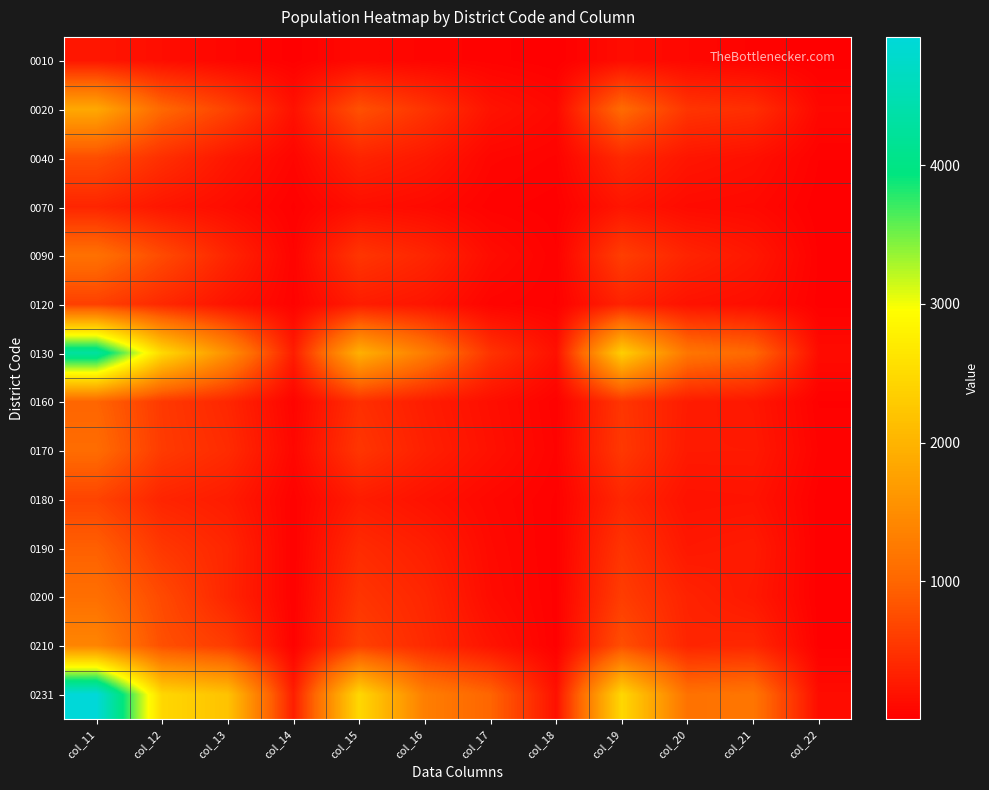

Reading right to left, extract all data points from this chart.

0010: col_22=9	col_21=37	col_20=82	col_19=128	col_18=4	col_17=32	col_16=56	col_15=92	col_14=13	col_13=69	col_12=138	col_11=220
0020: col_22=85	col_21=457	col_20=516	col_19=1058	col_18=92	col_17=192	col_16=506	col_15=790	col_14=177	col_13=649	col_12=1022	col_11=1848
0040: col_22=24	col_21=162	col_20=215	col_19=401	col_18=39	col_17=68	col_16=246	col_15=353	col_14=63	col_13=230	col_12=461	col_11=754
0070: col_22=7	col_21=95	col_20=113	col_19=215	col_18=11	col_17=32	col_16=107	col_15=150	col_14=18	col_13=127	col_12=220	col_11=365
0090: col_22=19	col_21=234	col_20=356	col_19=609	col_18=26	col_17=130	col_16=371	col_15=527	col_14=45	col_13=364	col_12=727	col_11=1136
0120: col_22=15	col_21=144	col_20=184	col_19=343	col_18=21	col_17=51	col_16=211	col_15=283	col_14=36	col_13=195	col_12=395	col_11=626
0130: col_22=120	col_21=1027	col_20=1197	col_19=2344	col_18=164	col_17=501	col_16=1281	col_15=1946	col_14=284	col_13=1528	col_12=2478	col_11=4290
0160: col_22=21	col_21=230	col_20=273	col_19=524	col_18=28	col_17=150	col_16=284	col_15=462	col_14=49	col_13=380	col_12=557	col_11=986
0170: col_22=39	col_21=254	col_20=256	col_19=549	col_18=39	col_17=170	col_16=316	col_15=525	col_14=78	col_13=424	col_12=572	col_11=1074
0180: col_22=11	col_21=192	col_20=180	col_19=383	col_18=19	col_17=83	col_16=178	col_15=280	col_14=30	col_13=275	col_12=358	col_11=663
0190: col_22=8	col_21=269	col_20=236	col_19=513	col_18=14	col_17=105	col_16=303	col_15=422	col_14=22	col_13=374	col_12=539	col_11=935
0200: col_22=8	col_21=245	col_20=343	col_19=596	col_18=16	col_17=123	col_16=376	col_15=515	col_14=24	col_13=368	col_12=719	col_11=1111
0210: col_22=16	col_21=387	col_20=365	col_19=768	col_18=15	col_17=199	col_16=410	col_15=624	col_14=31	col_13=586	col_12=775	col_11=1392
0231: col_22=125	col_21=1195	col_20=1142	col_19=2462	col_18=170	col_17=986	col_16=1307	col_15=2463	col_14=295	col_13=2181	col_12=2449	col_11=4925